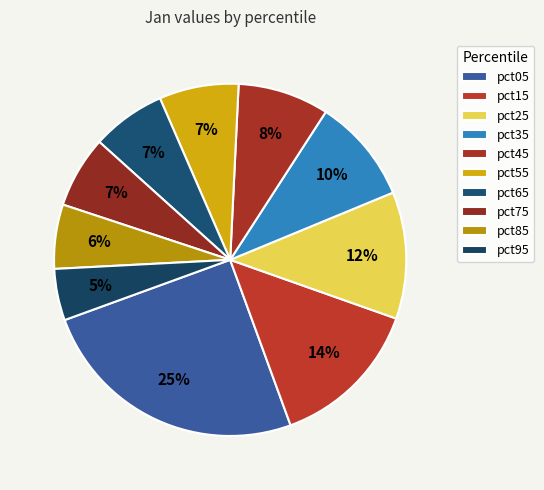

How many segments does this pie chart have?

10